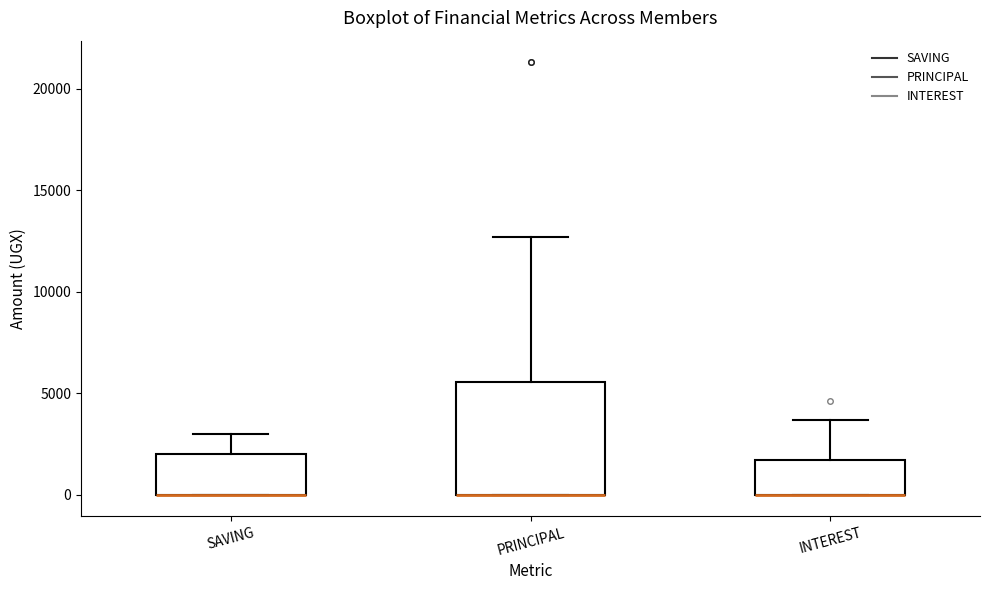

Which box is the tallest, from its lower edge to its upper edge?

PRINCIPAL